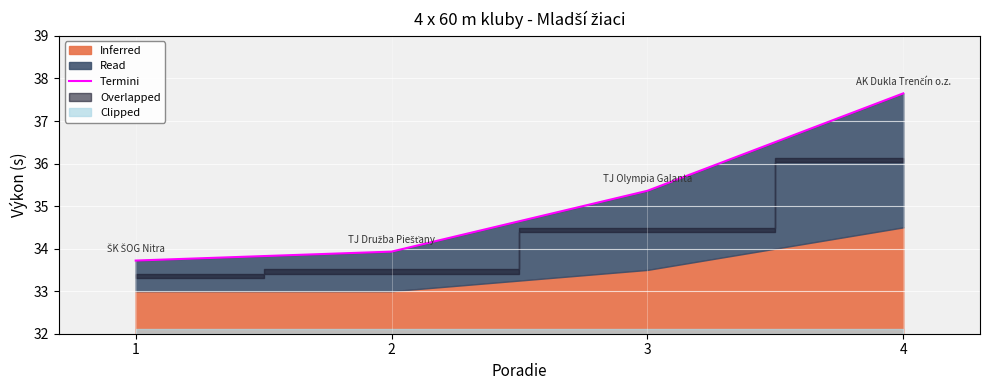

How many data points are above 35?

2